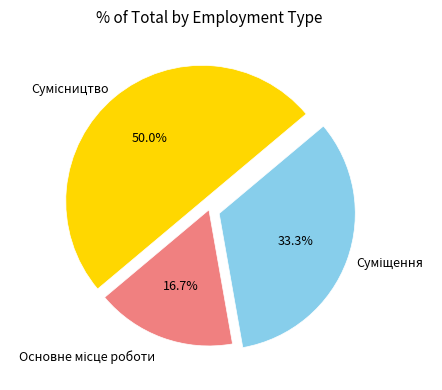

How many segments does this pie chart have?

3